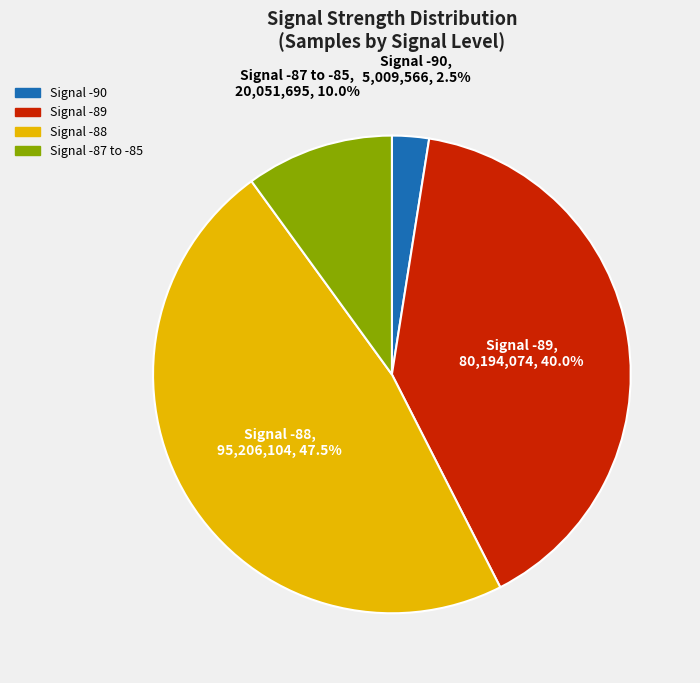

Does any single category account for the majority?

No